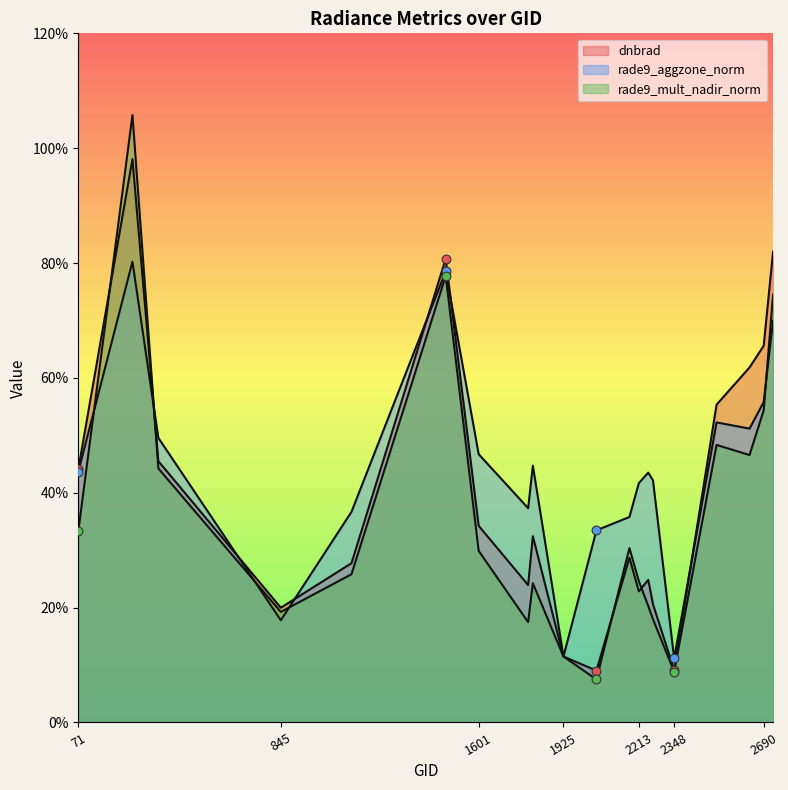

What are all the series names shown in the legend?

dnbrad, rade9_aggzone_norm, rade9_mult_nadir_norm